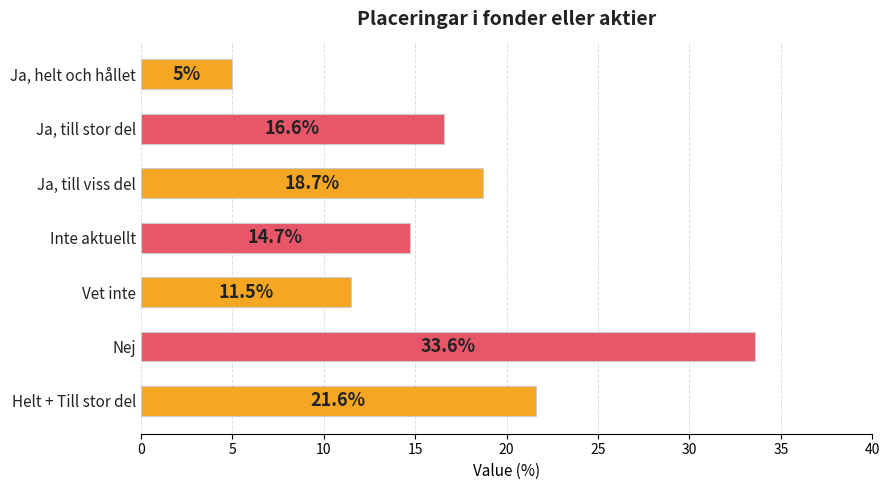

At which category does the chart reach its peak across all series?

Nej